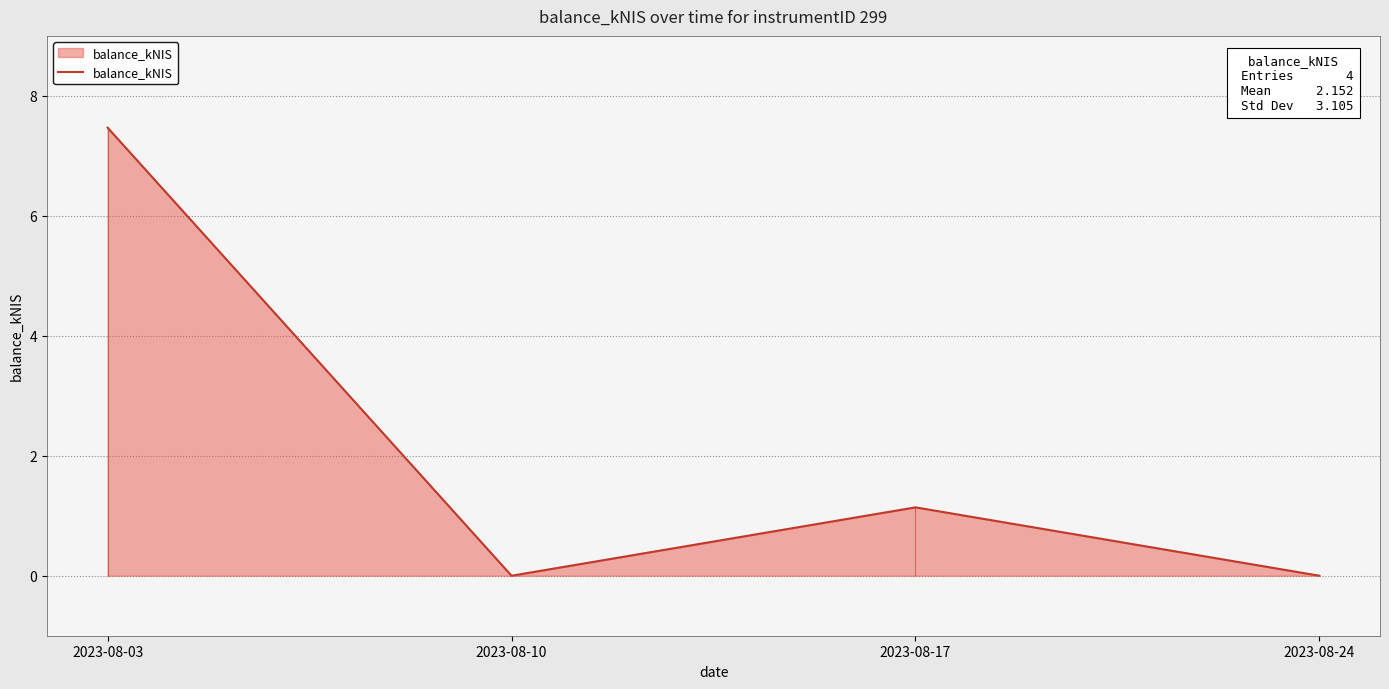

Is it true that the value at 2023-08-10 is 0.0?

True